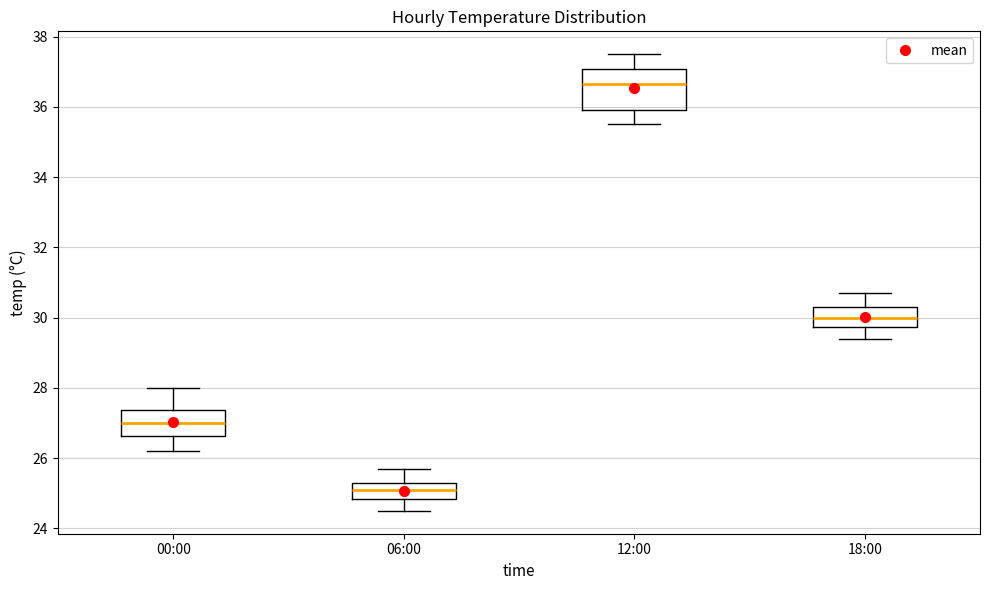

Reading left to right, read every box against the y-axis: the position of its median line, the range the box covers, and the ends of its whiskers. The values are not printed on the chart, so give them approximately, as read against the axis.

00:00: median 27.0, box 26.6 to 27.4, whiskers 26.2 to 28.0
06:00: median 25.2, box 24.8 to 25.4, whiskers 24.6 to 25.8
12:00: median 36.6, box 36.0 to 37.0, whiskers 35.6 to 37.6
18:00: median 30.0, box 29.8 to 30.4, whiskers 29.4 to 30.8